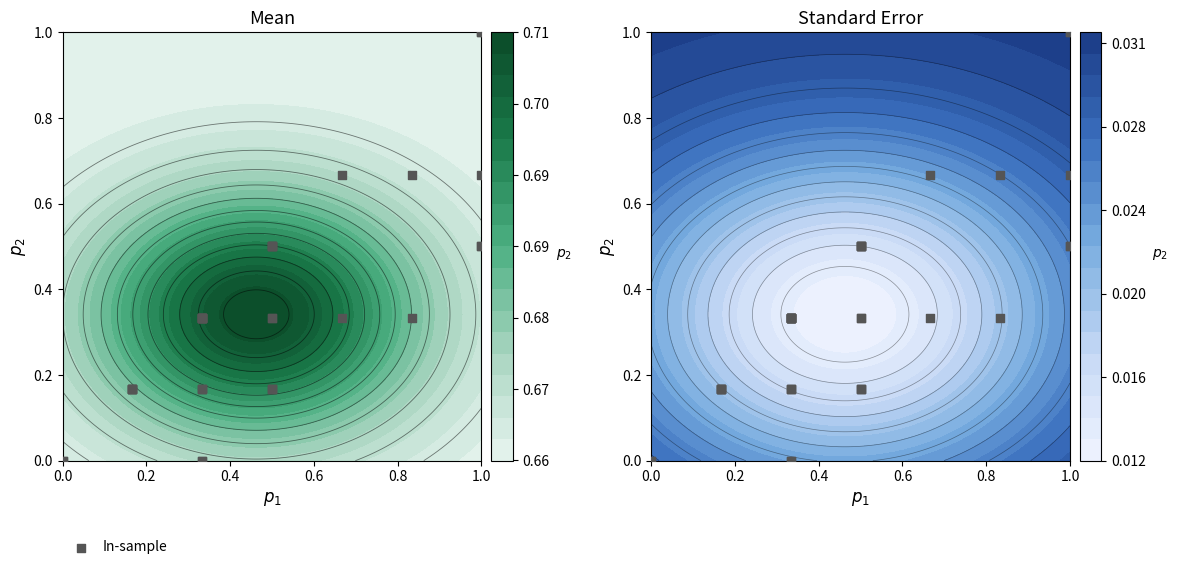

The chart shows a value of 0.7 at 7. True or false?

False